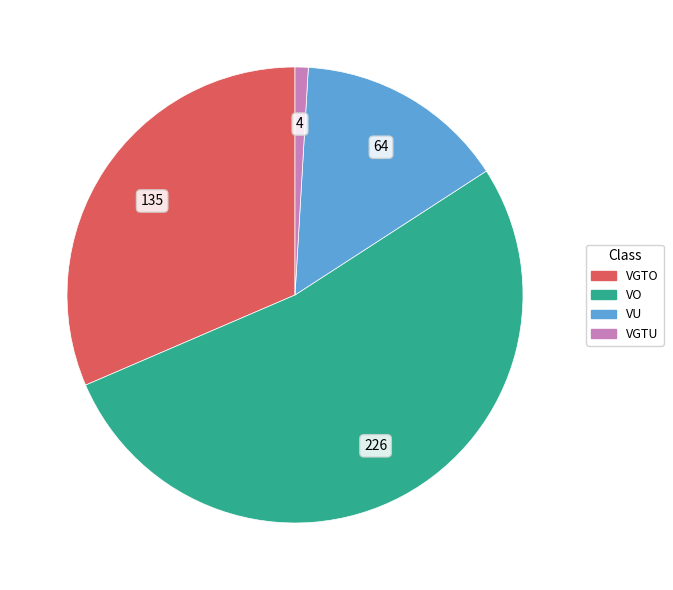

Between VU and VGTU, which is larger?

VU